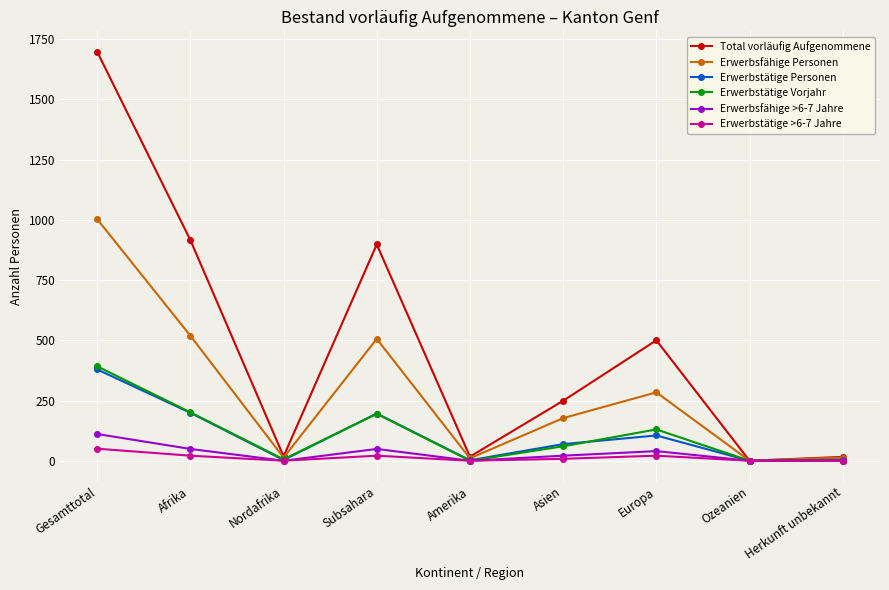

At which label does Total vorläufig Aufgenommene reach its peak?

Gesamttotal